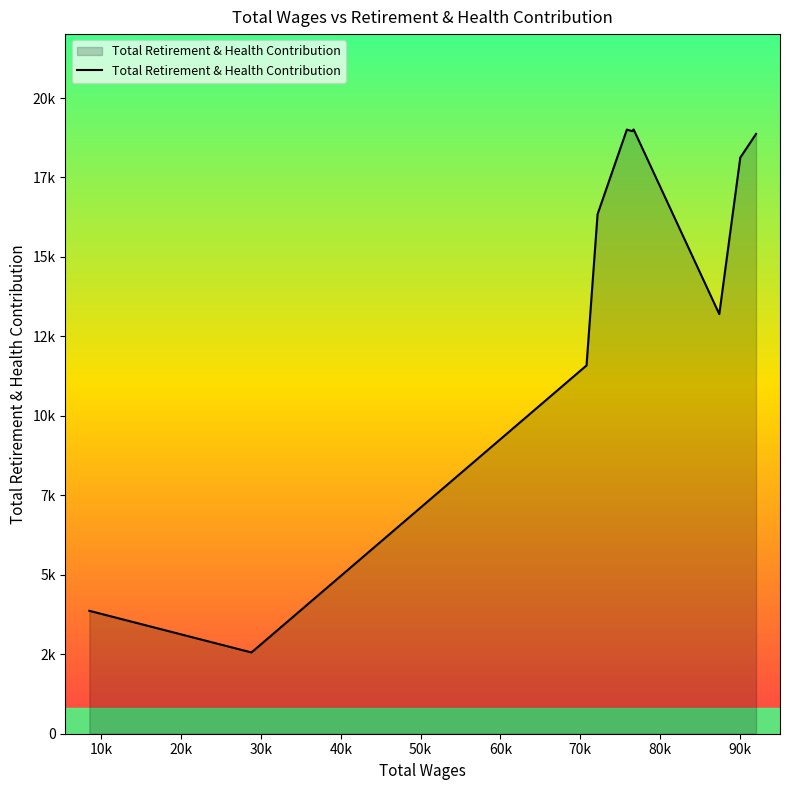

What is the smallest value displayed?

2557